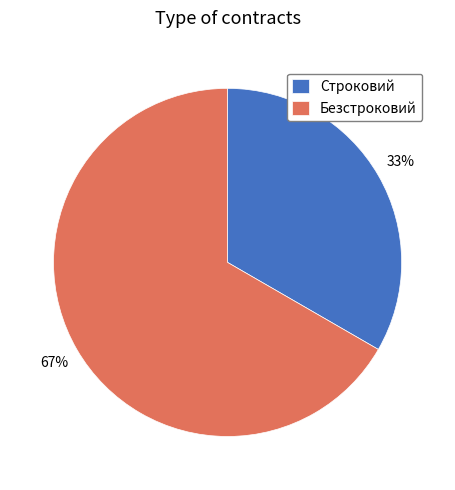

To the nearest percent, what is the average slice percentage?

50%